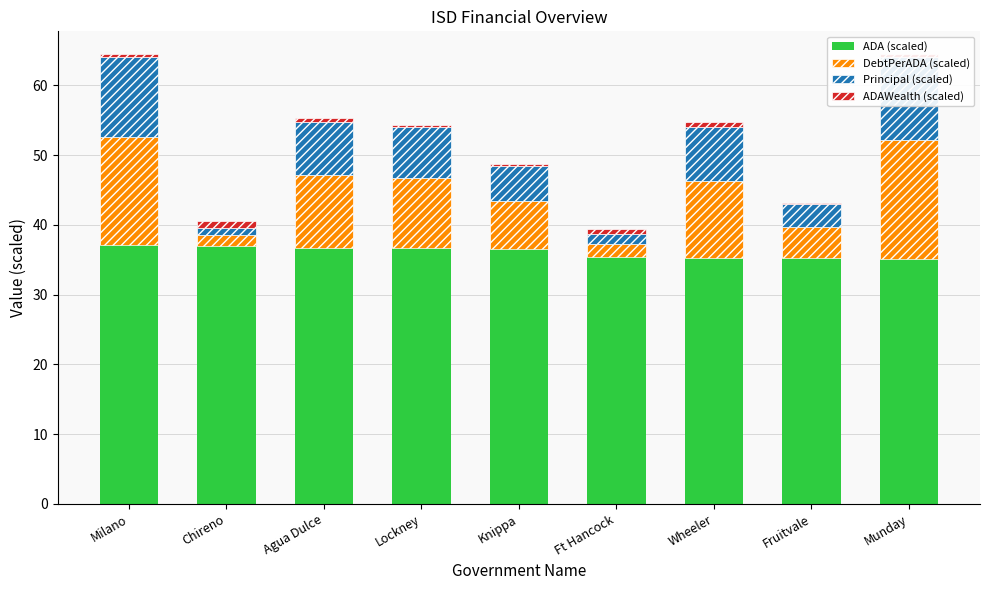

How many categories are shown in the chart?

9